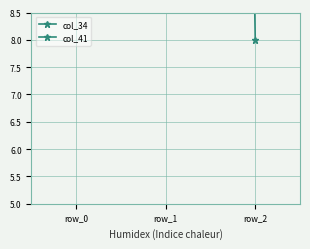

What is the minimum value for col_34?

34